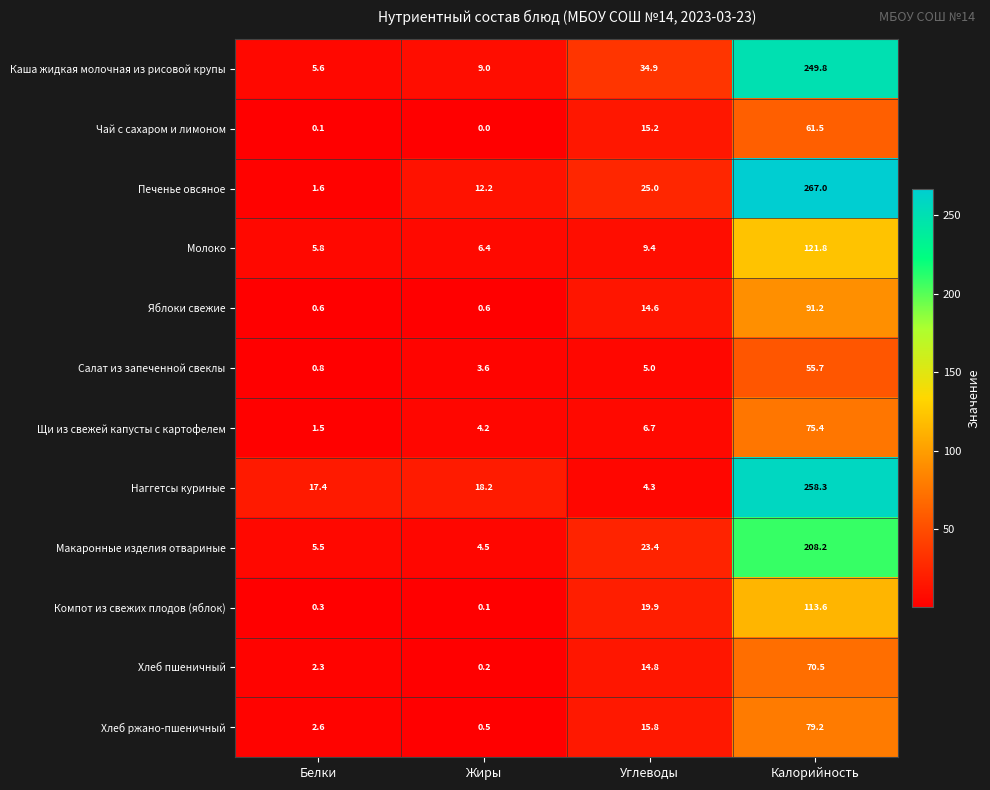

The value of Салат из запеченной свеклы at Углеводы is 3.4. True or false?

False